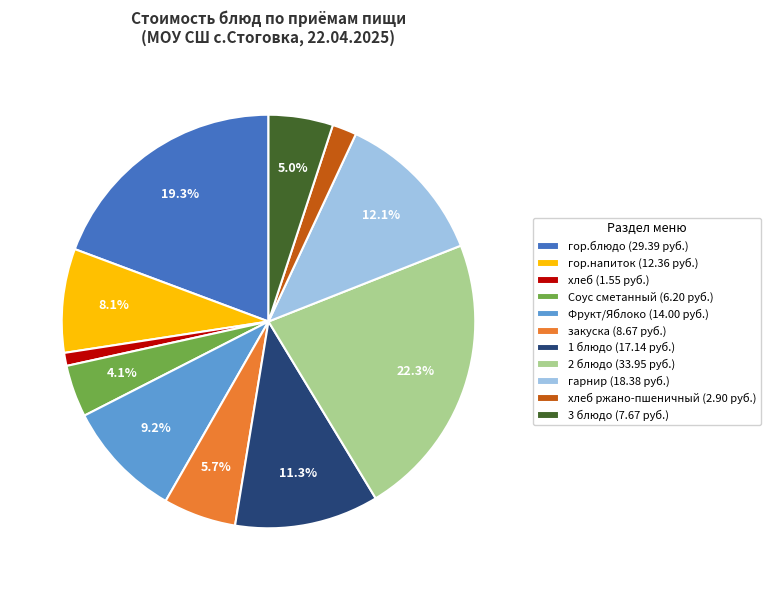

How much of the chart is everything except 3 блюдо (7.67 руб.)?

95.0%